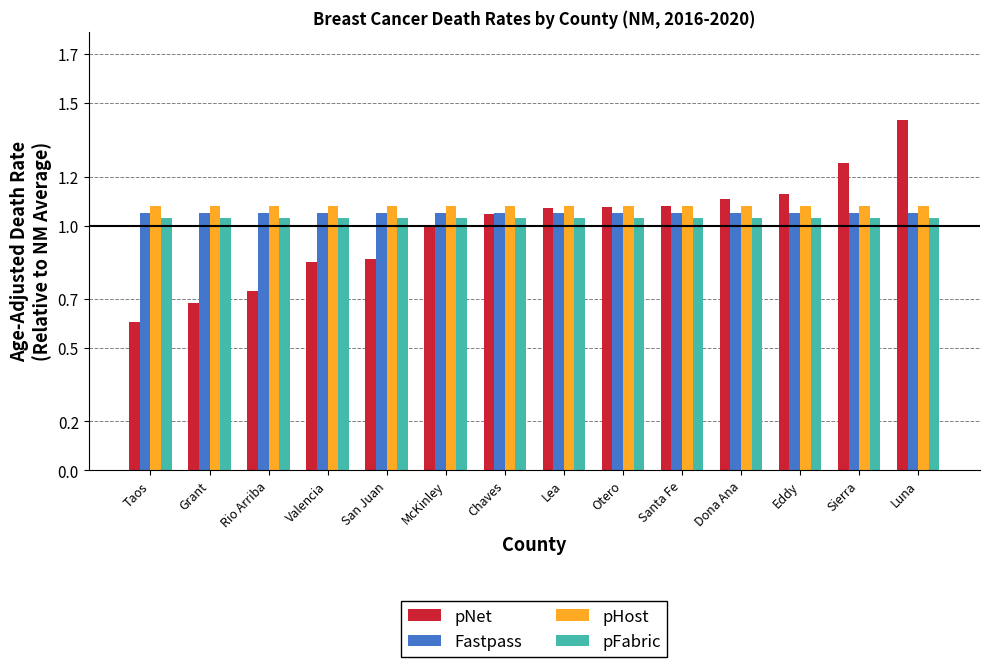

At which label does pNet reach its minimum?

Taos